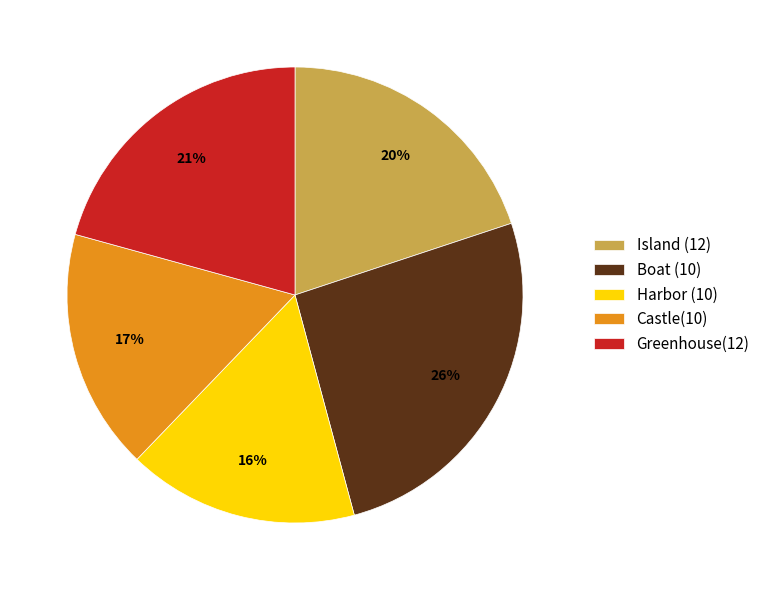

Which category has the biggest portion of the pie?

Boat (10)